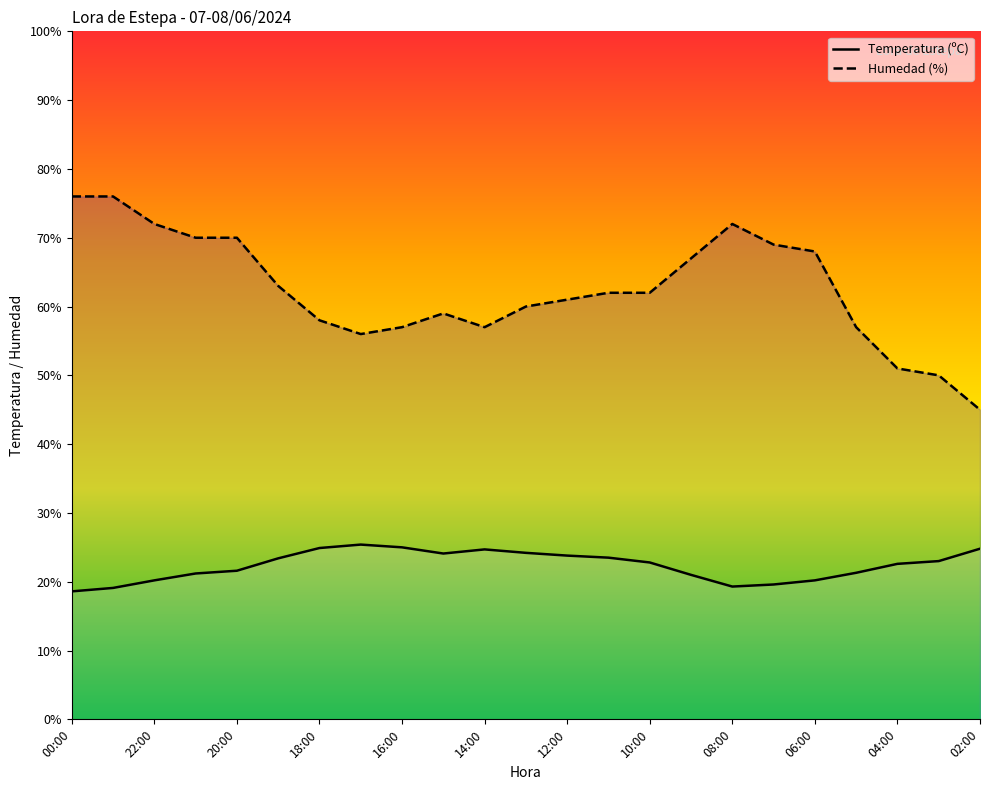

How many values in the Humedad (%) series are below 62?

11